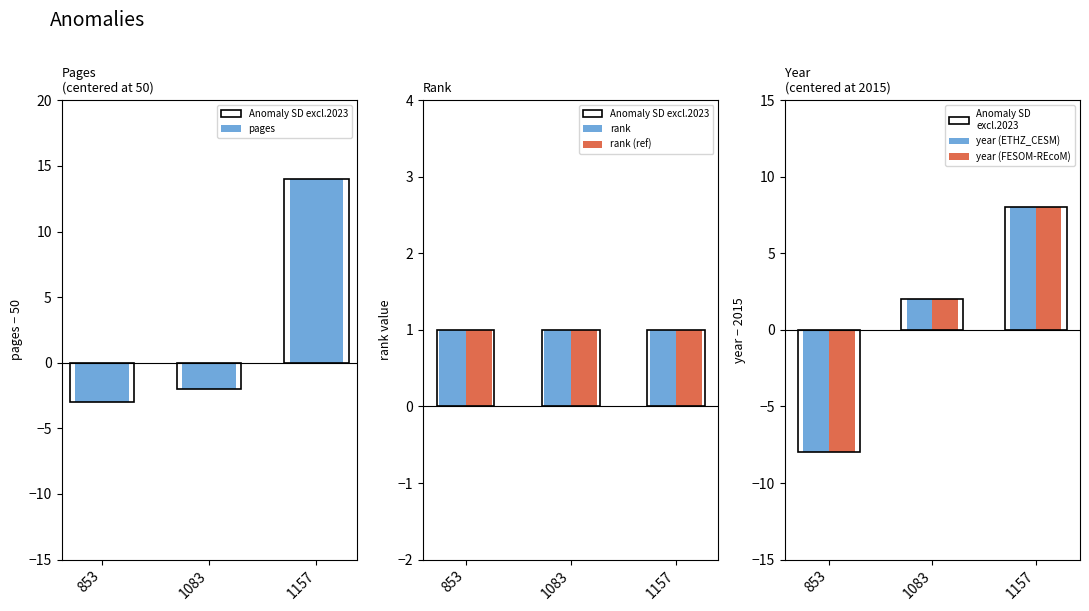

How many data points in year (ETHZ_CESM) are above 2?

1